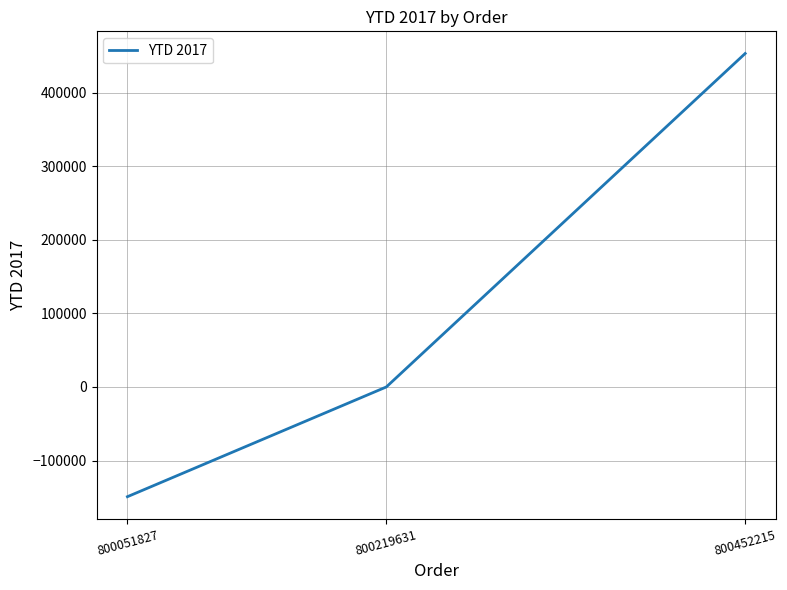

Does the chart have visible grid lines?

Yes